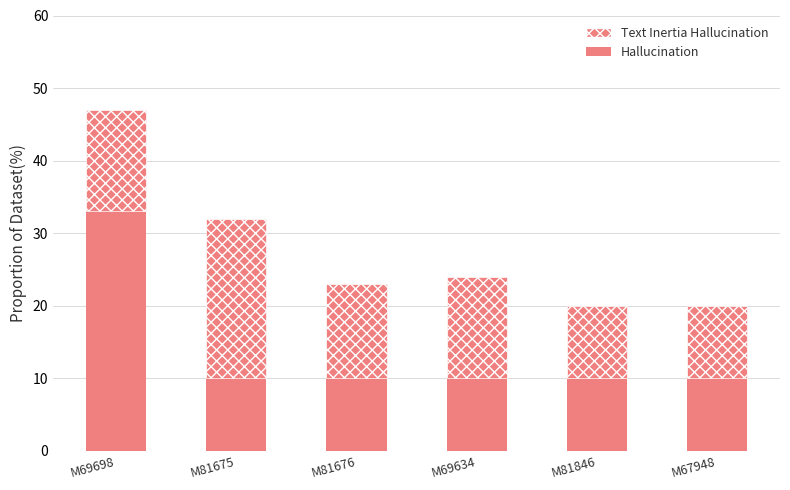

What value does the Text Inertia Hallucination series have at M81676, to the nearest 10?

10